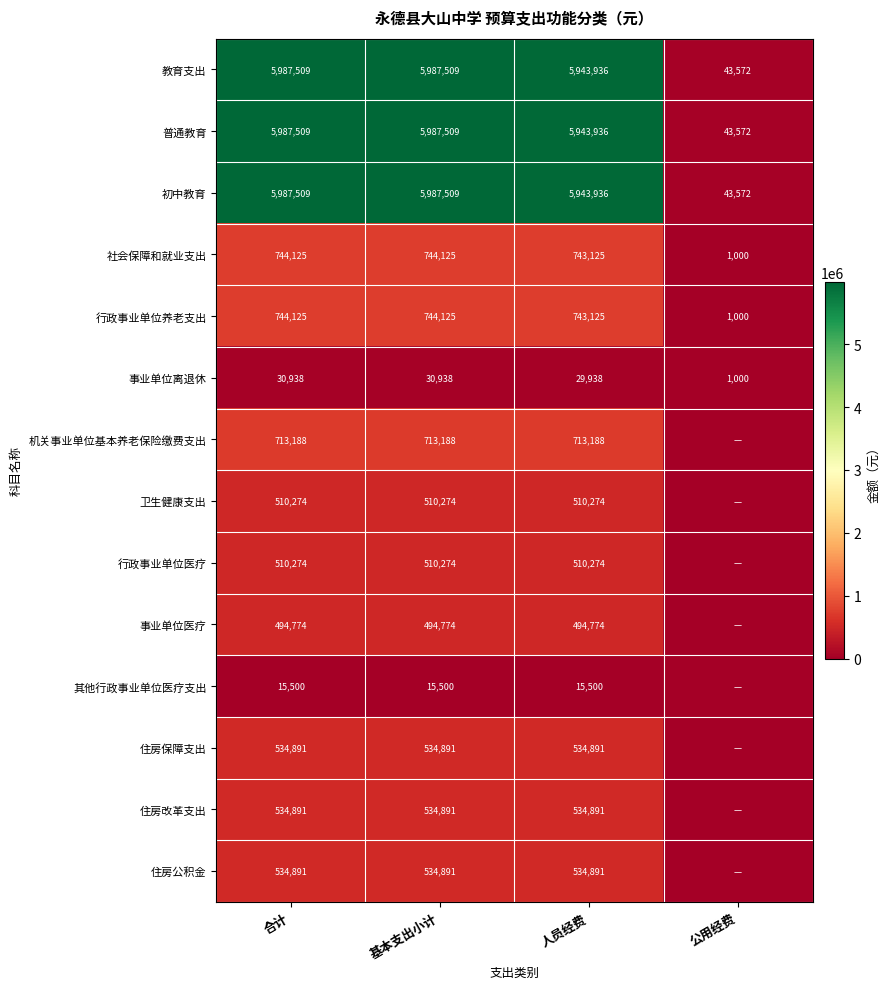

Count the number of data series in this chart.

14